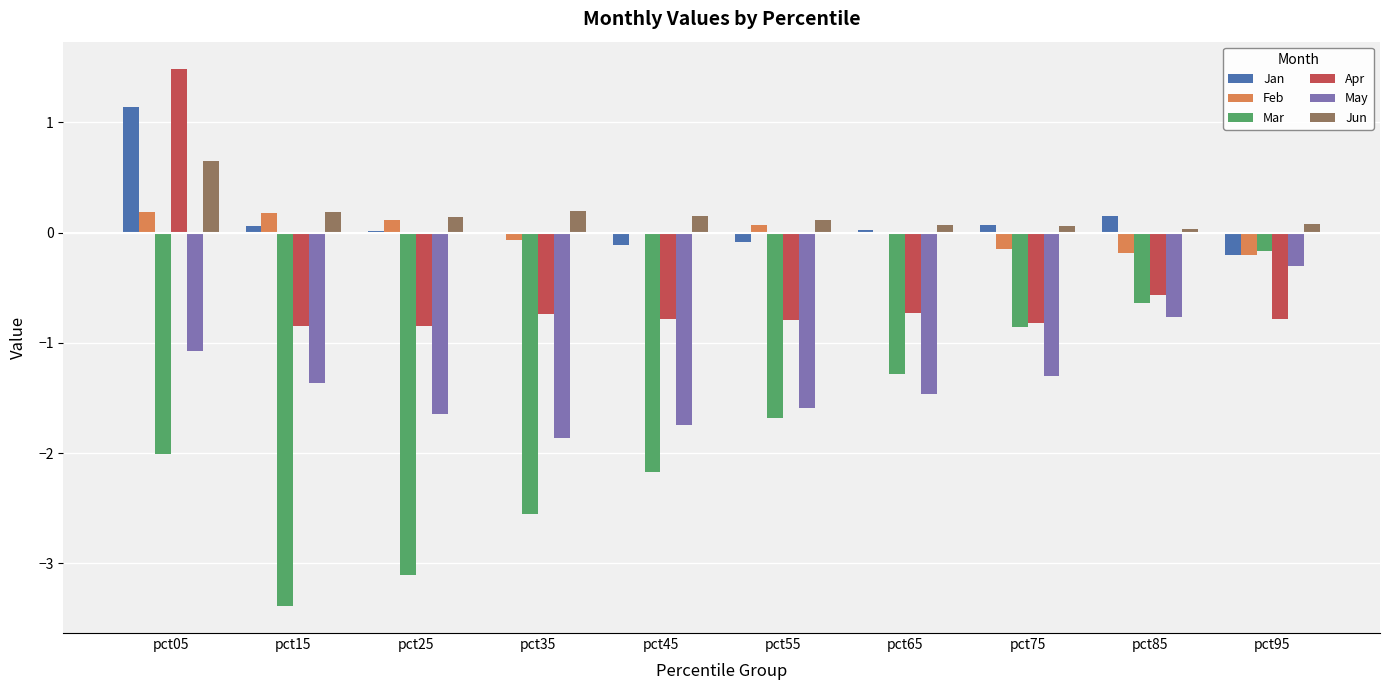

Which series changed the most between pct05 and pct35?

Apr